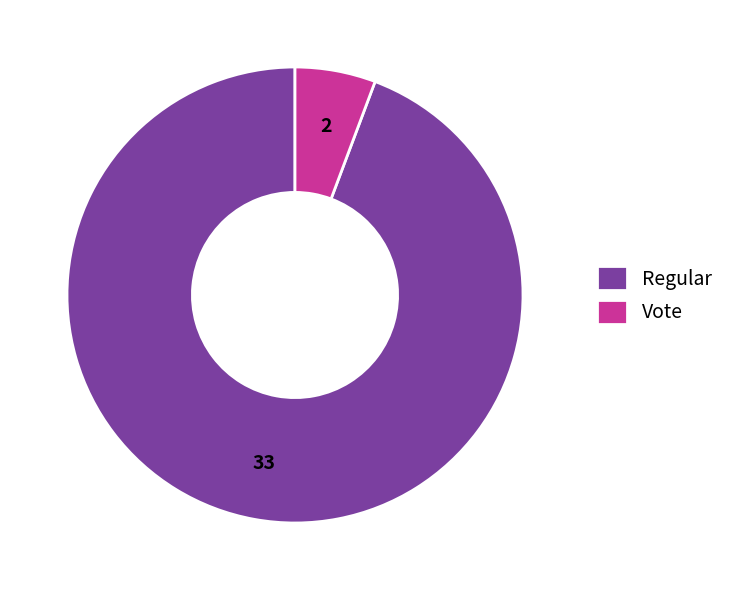

Does Regular account for over 50% of the chart?

Yes